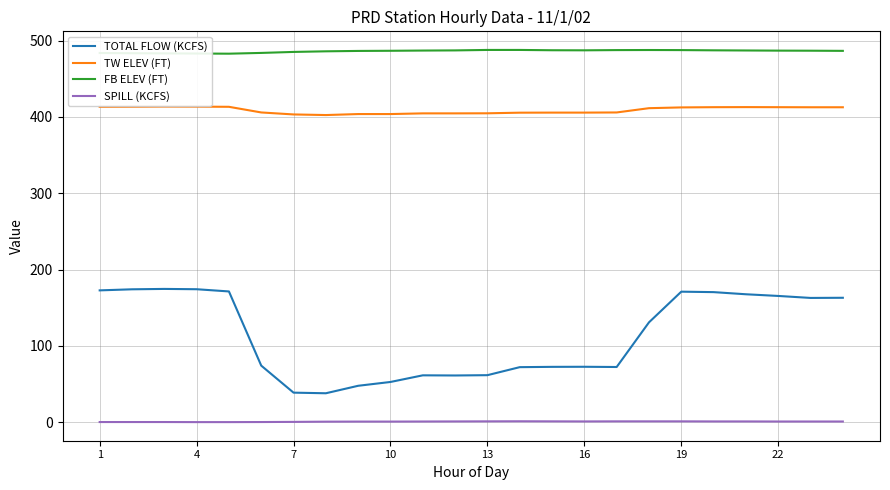

What is the greatest value displayed?

487.8